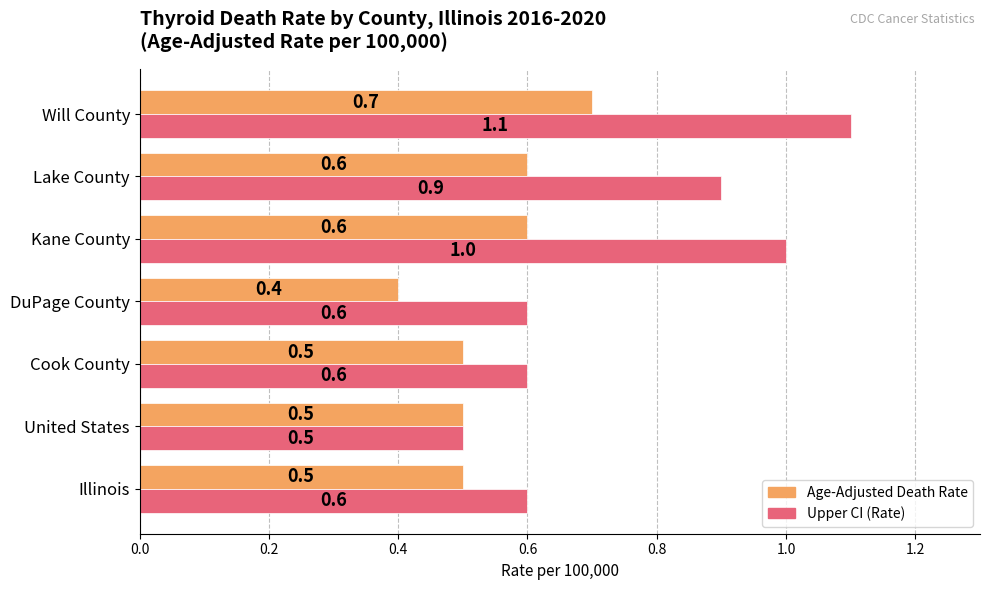

At which category does the chart reach its minimum across all series?

DuPage County